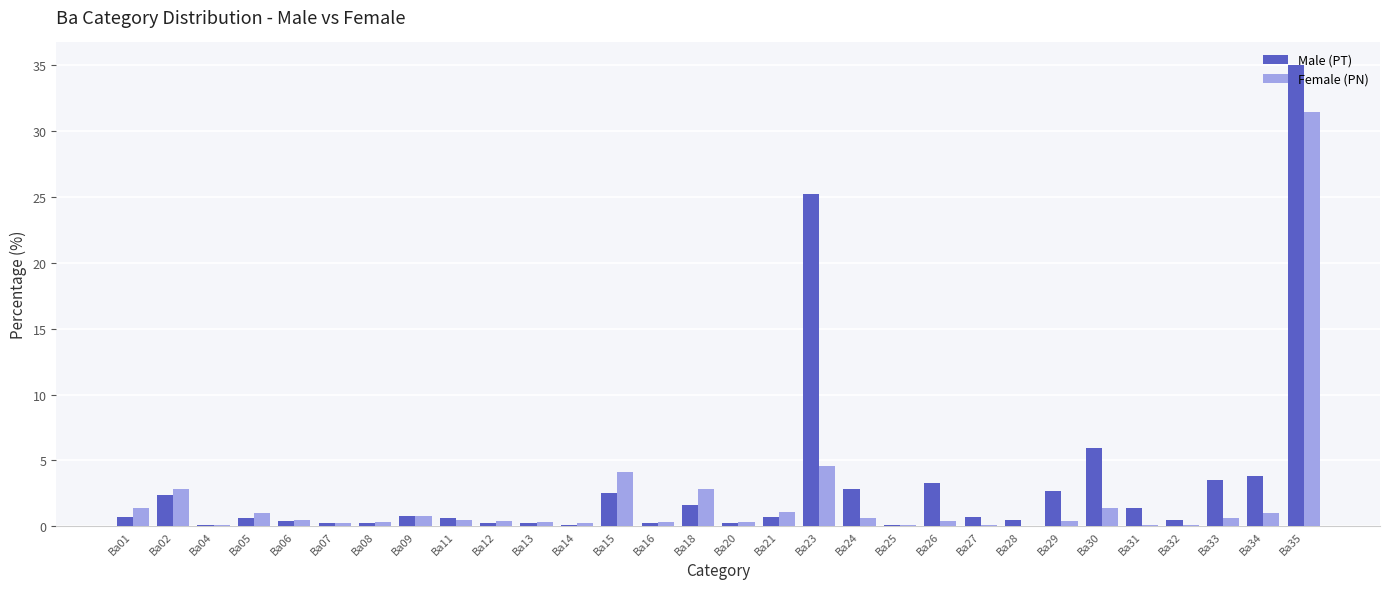

Where is Male (PT) nearest to the value 17?

Ba23